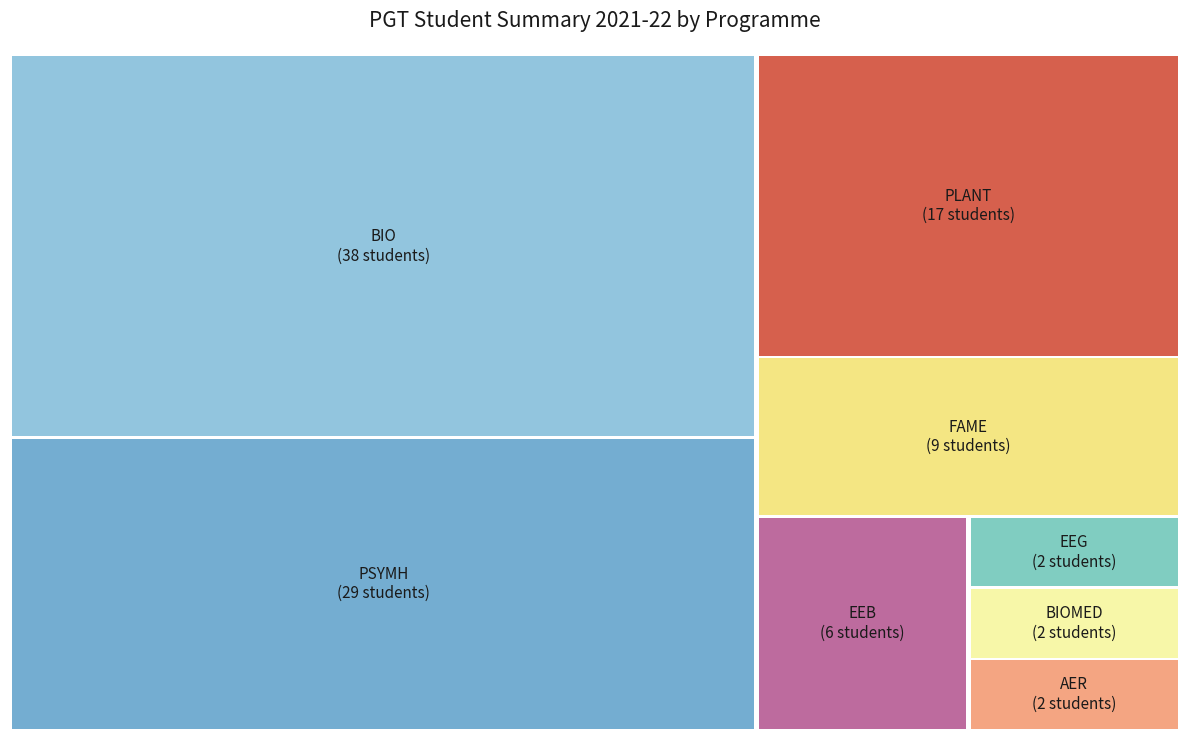

Which slice is the largest?

BIO